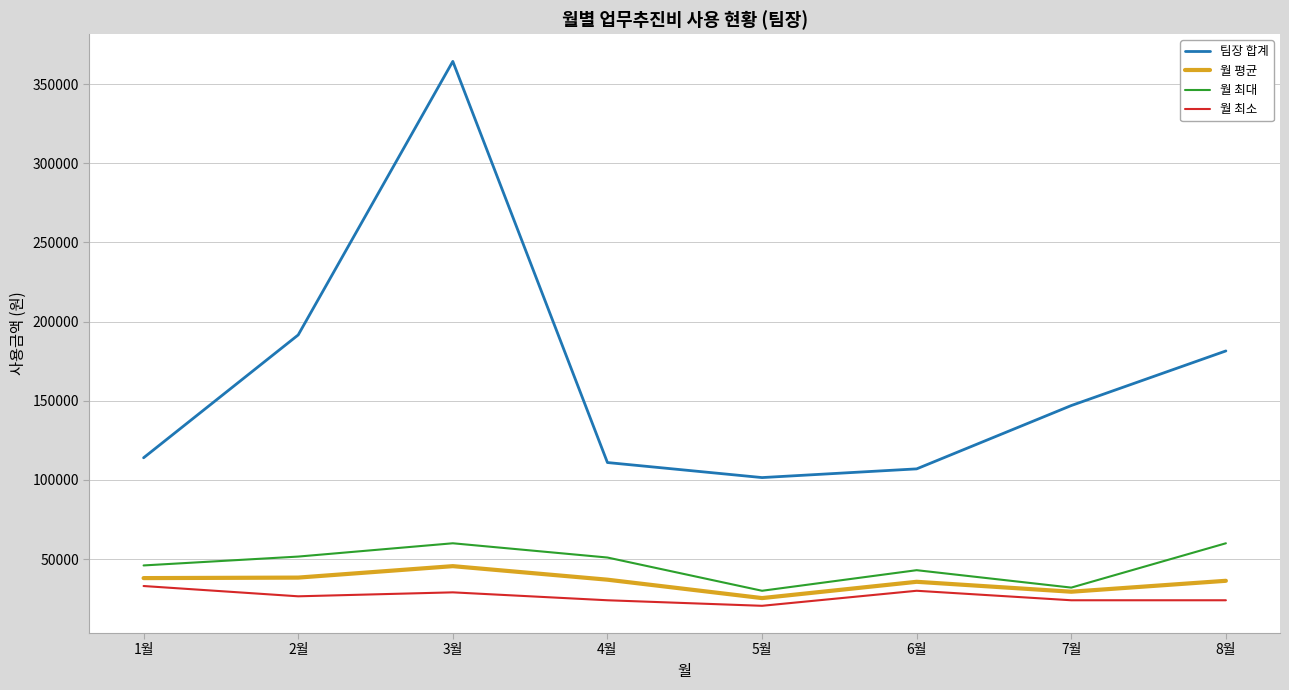

Which series has the largest total across all categories?

팀장 합계